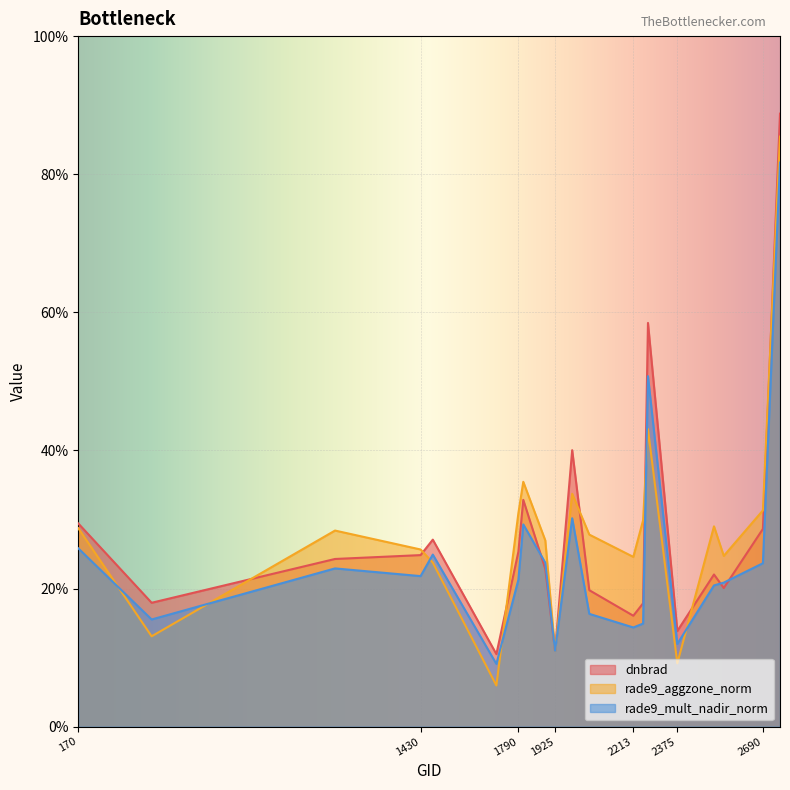

At which label is dnbrad closest to 49?

1988